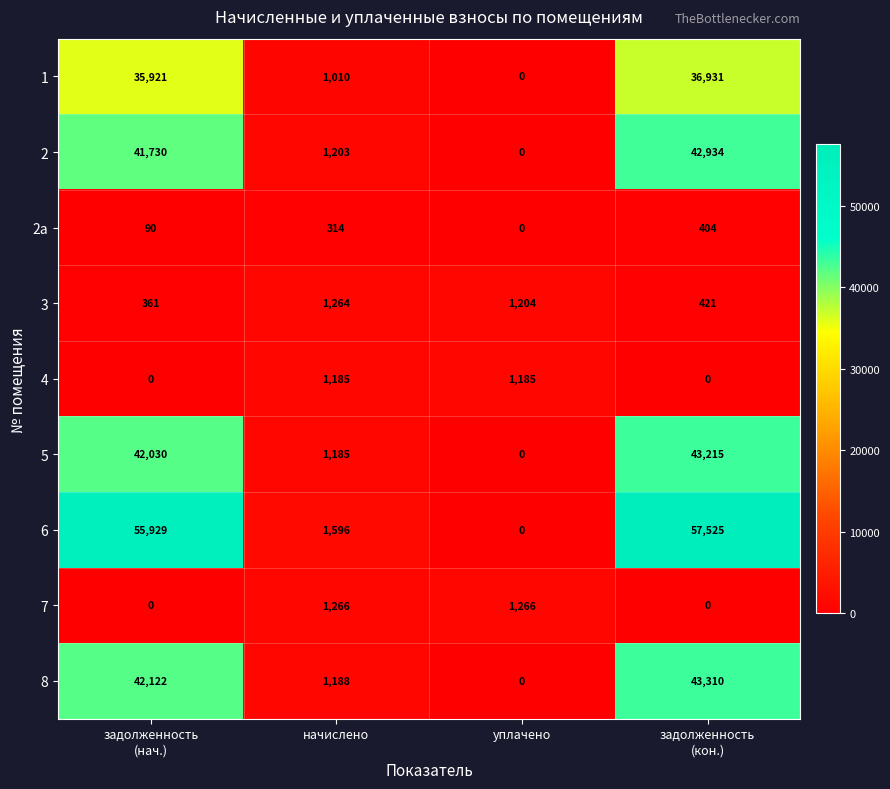

What is the difference between the maximum and minimum values in the 4 series?

1185